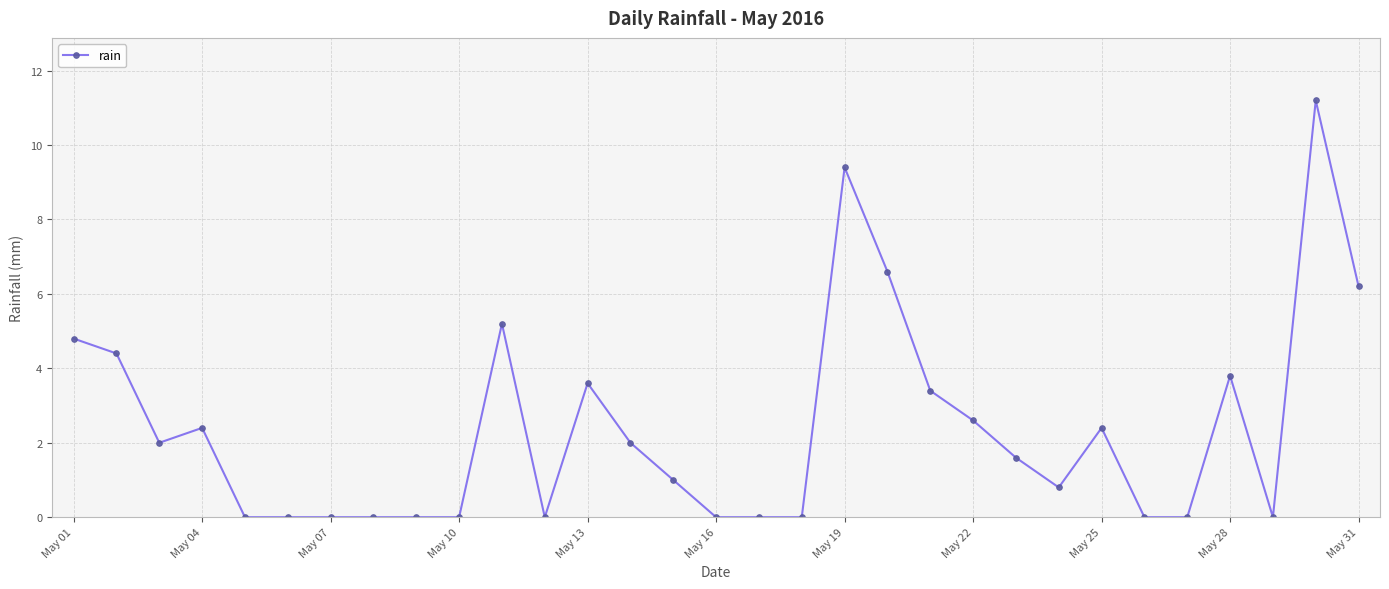

True or false: there are more than 1 points higher than both neighbors.

True